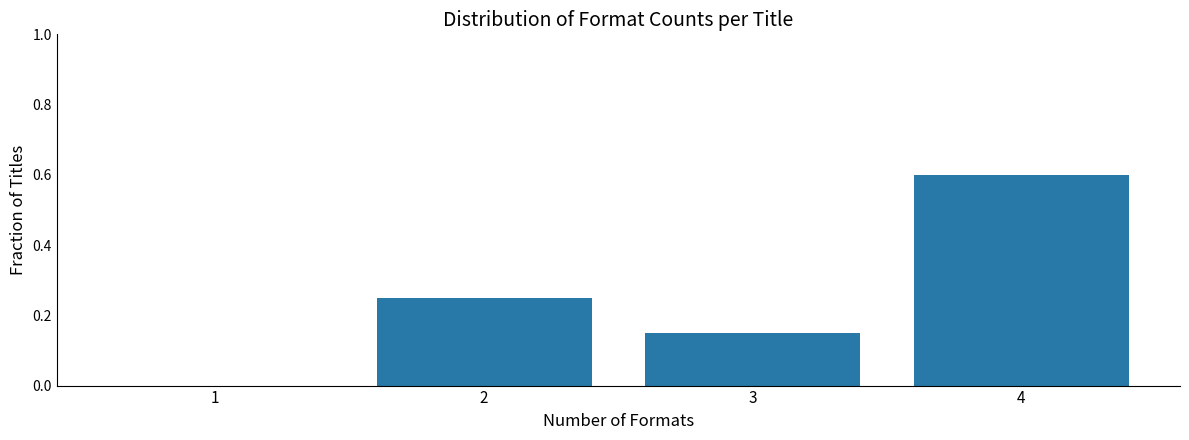

At which category does the chart reach its peak across all series?

4